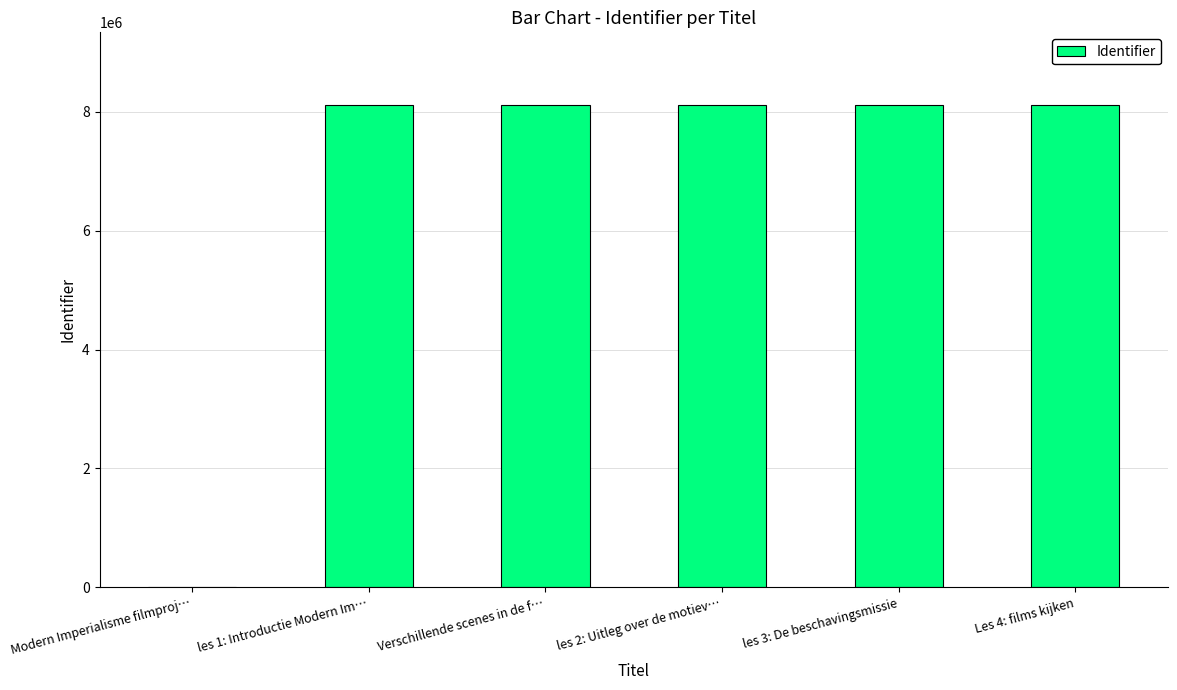

What is the sum of all values?

40609024